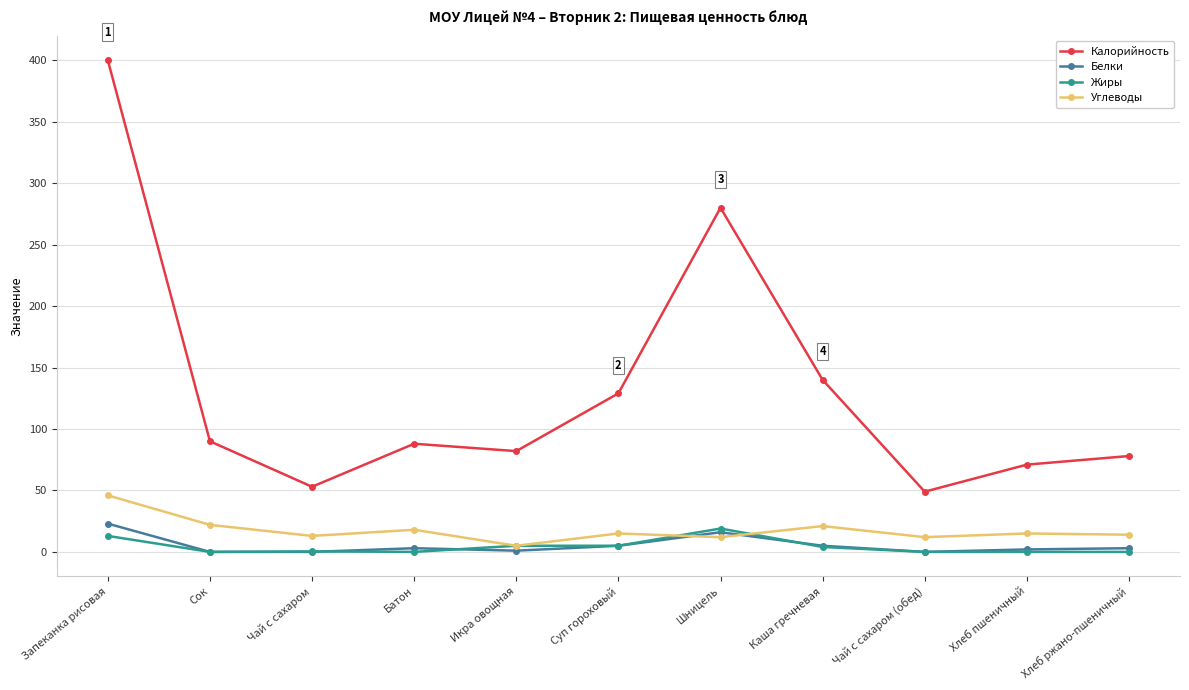

Is this an area chart (filled region under the line)?

No